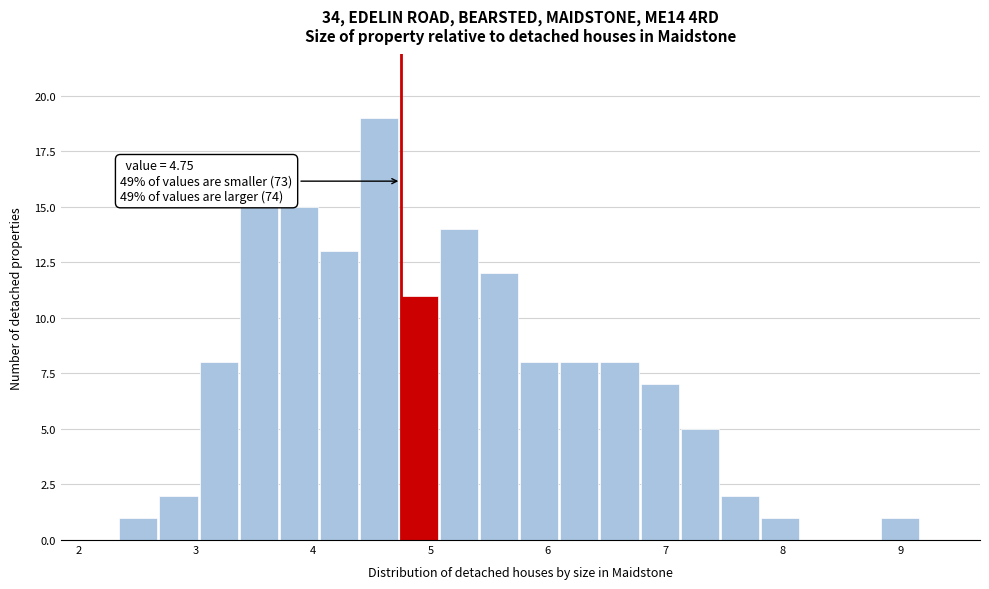

Around what value on the x-axis is the tallest bar? Give the approximate position of its centre, as read against the axis.

4.6